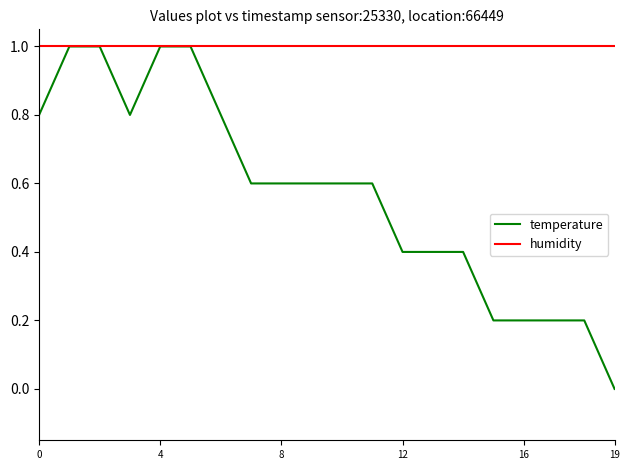

Which series has the largest range (max minus min)?

temperature